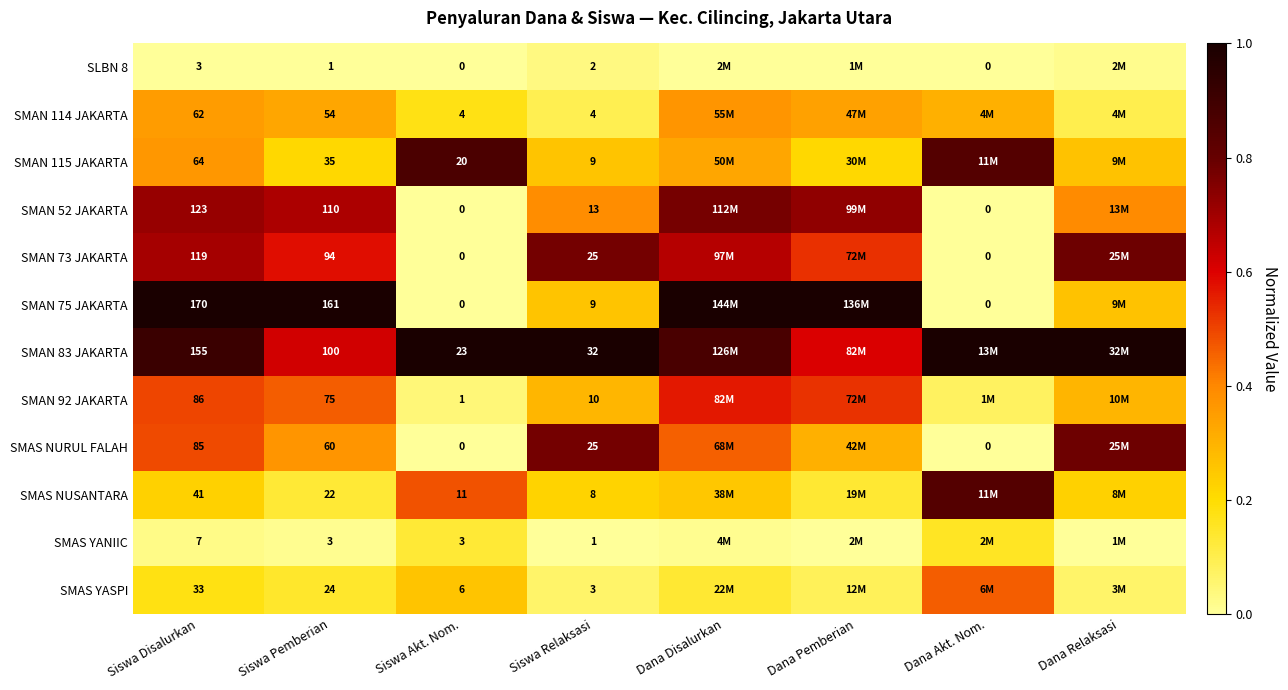

Is the value of SMAN 83 JAKARTA at Siswa Disalurkan greater than the value of SMAN 52 JAKARTA at Siswa Akt. Nom.?

Yes